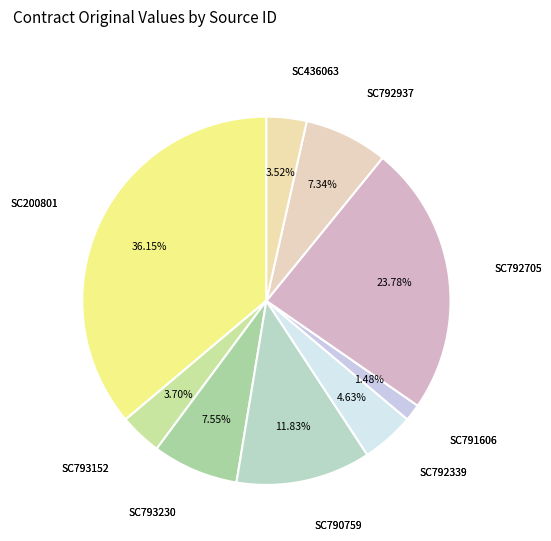

Combined, what portion of the pie is SC792339 and SC790759?

16.5%